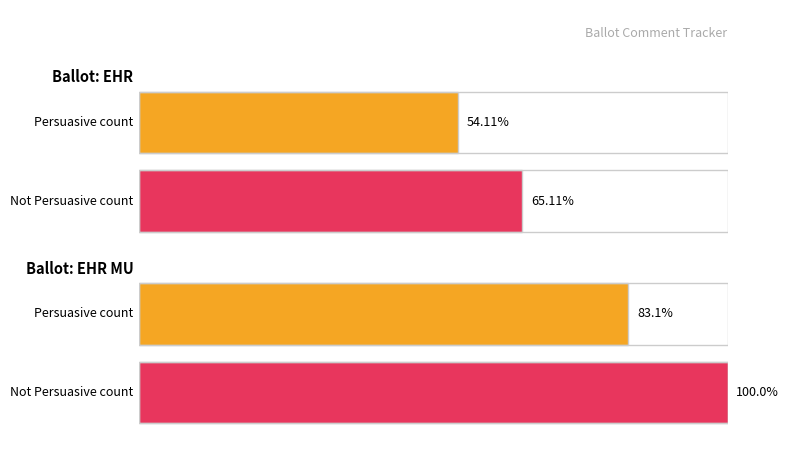

The chart shows a value of 10 at EHR. True or false?

False